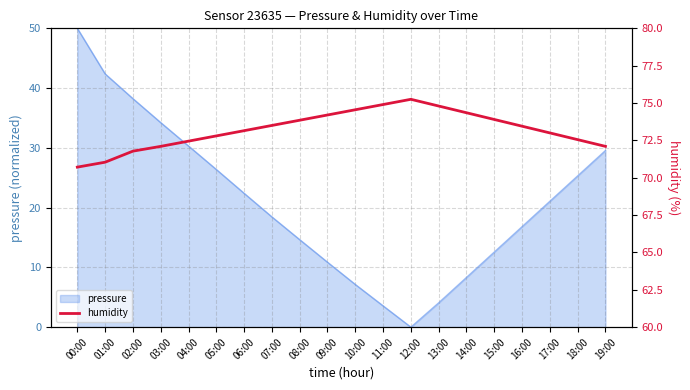

What is the value of the 14th point from the left?

74.8